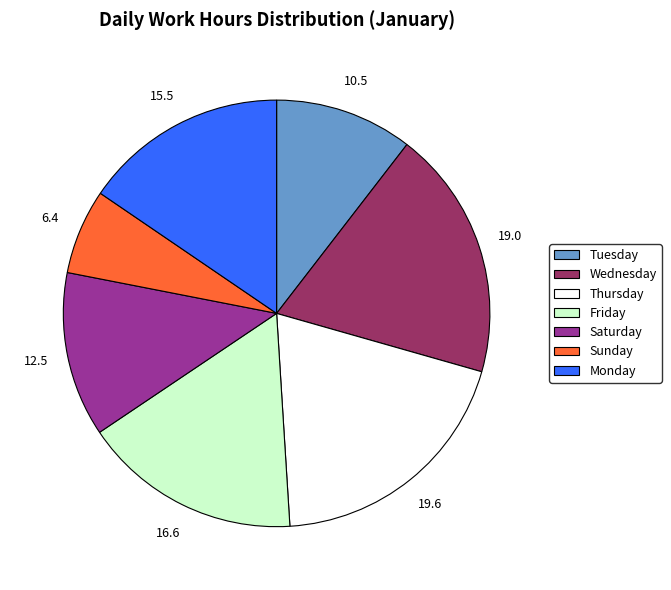

Is there a majority slice in this chart?

No